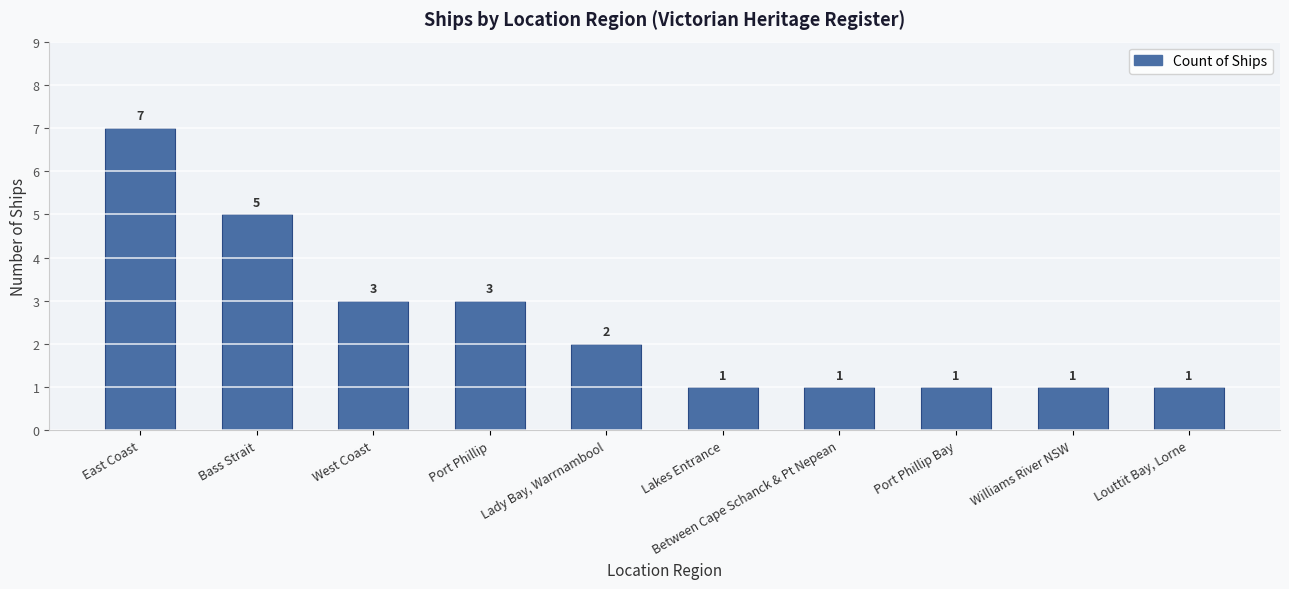

What is the greatest value displayed?

7